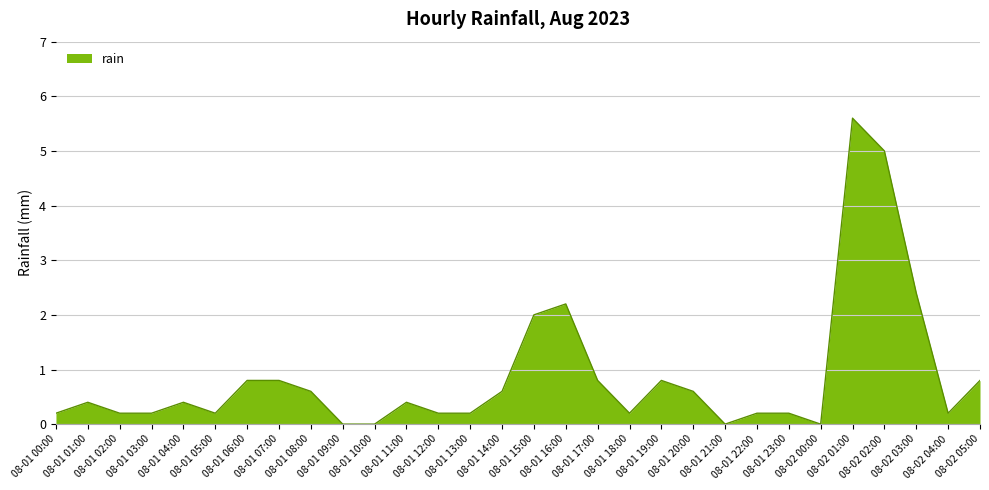

What is the average value?

0.9